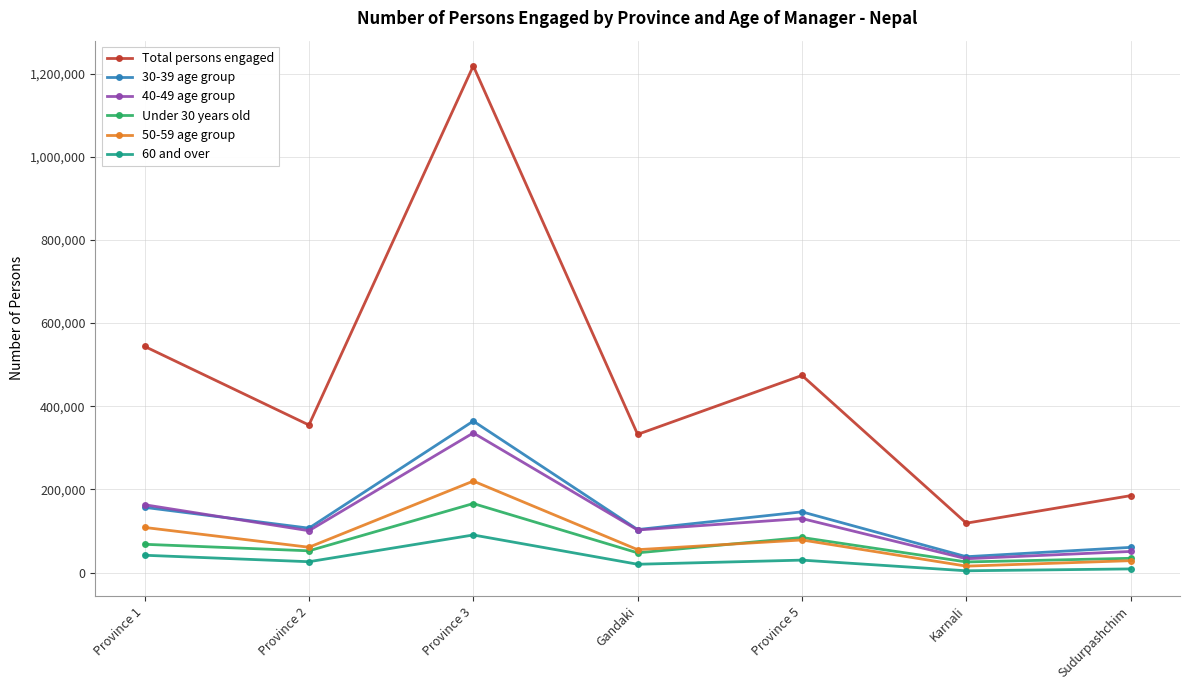

The value of 30-39 age group at Province 1 is 157010. True or false?

True